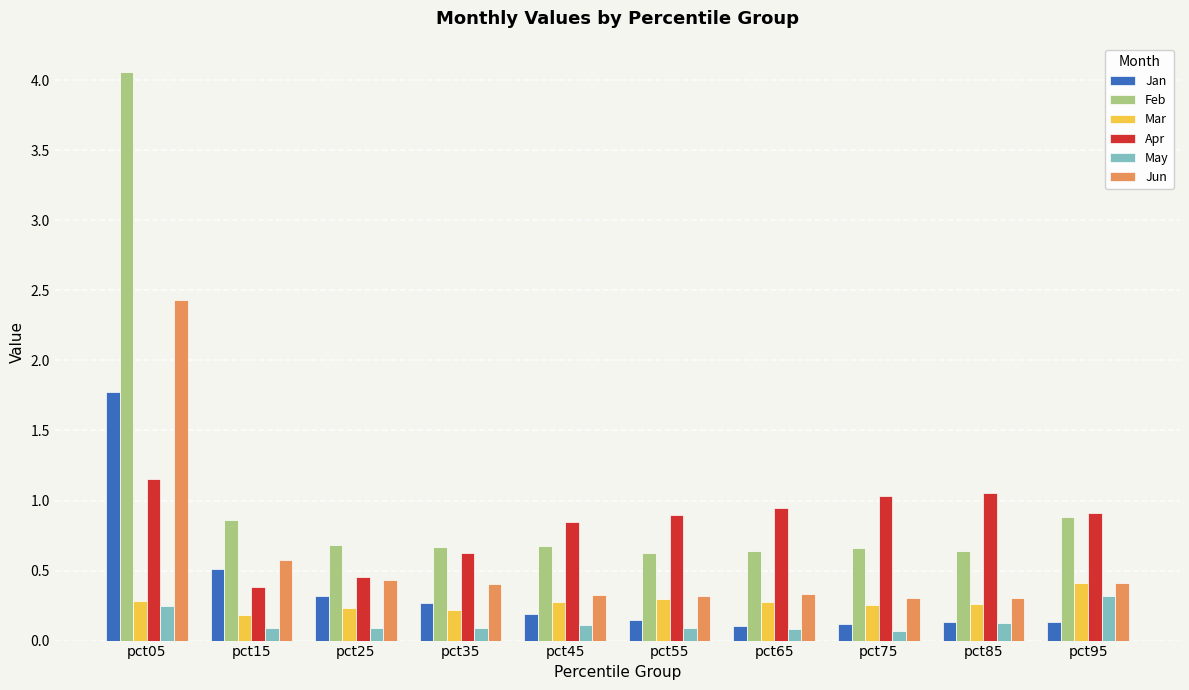

What is the sum of all Feb values?

10.4